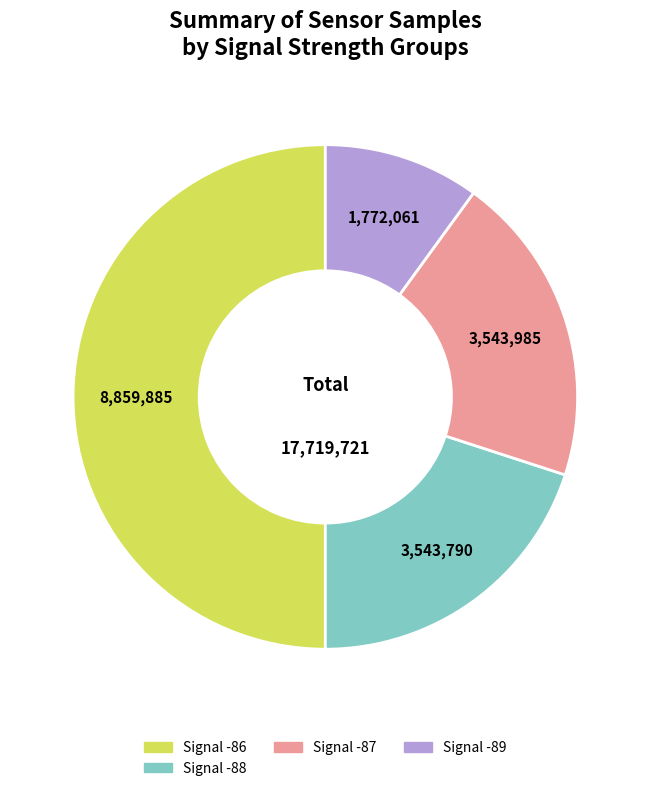

What is the largest slice in the pie chart?

Signal -86